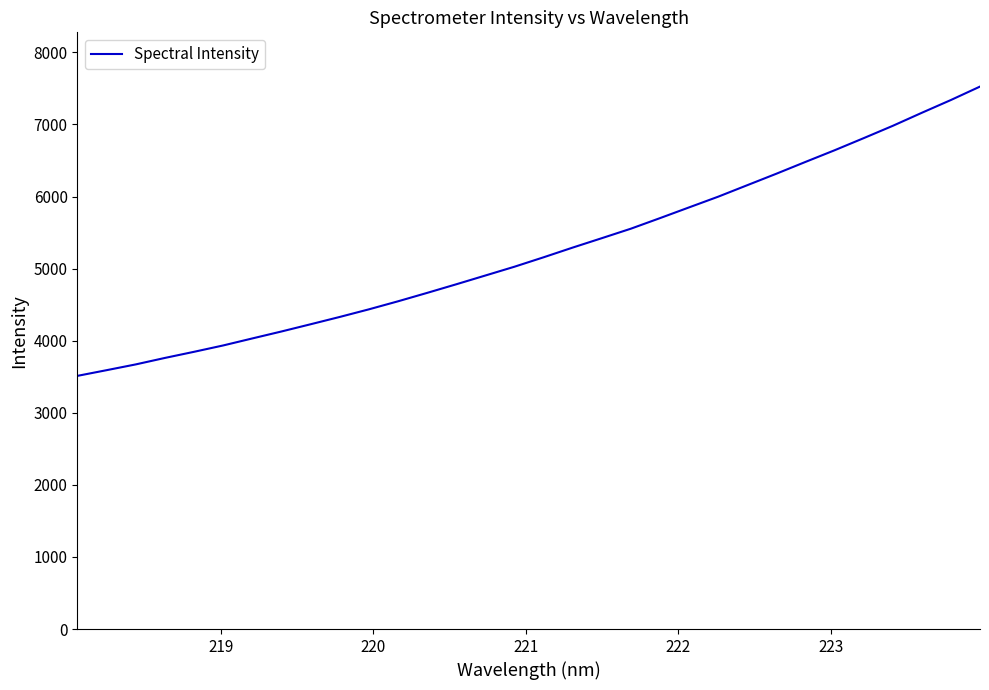

What is the difference between the maximum and minimum values?

4013.3